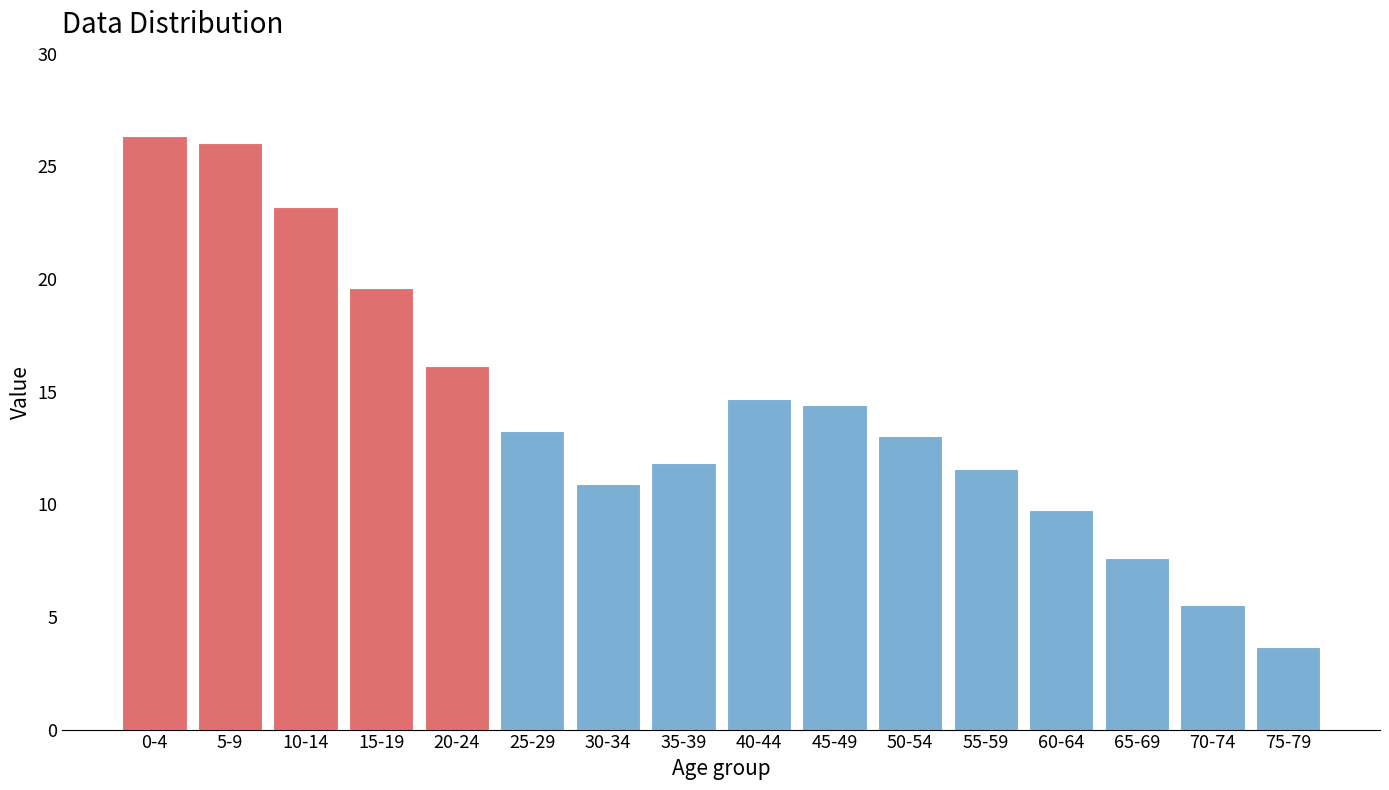

Reading left to right, extract all data points from this chart.

0-4=26.4	5-9=26.0	10-14=23.2	15-19=19.6	20-24=16.2	25-29=13.3	30-34=10.9	35-39=11.8	40-44=14.7	45-49=14.4	50-54=13.1	55-59=11.6	60-64=9.8	65-69=7.6	70-74=5.5	75-79=3.7